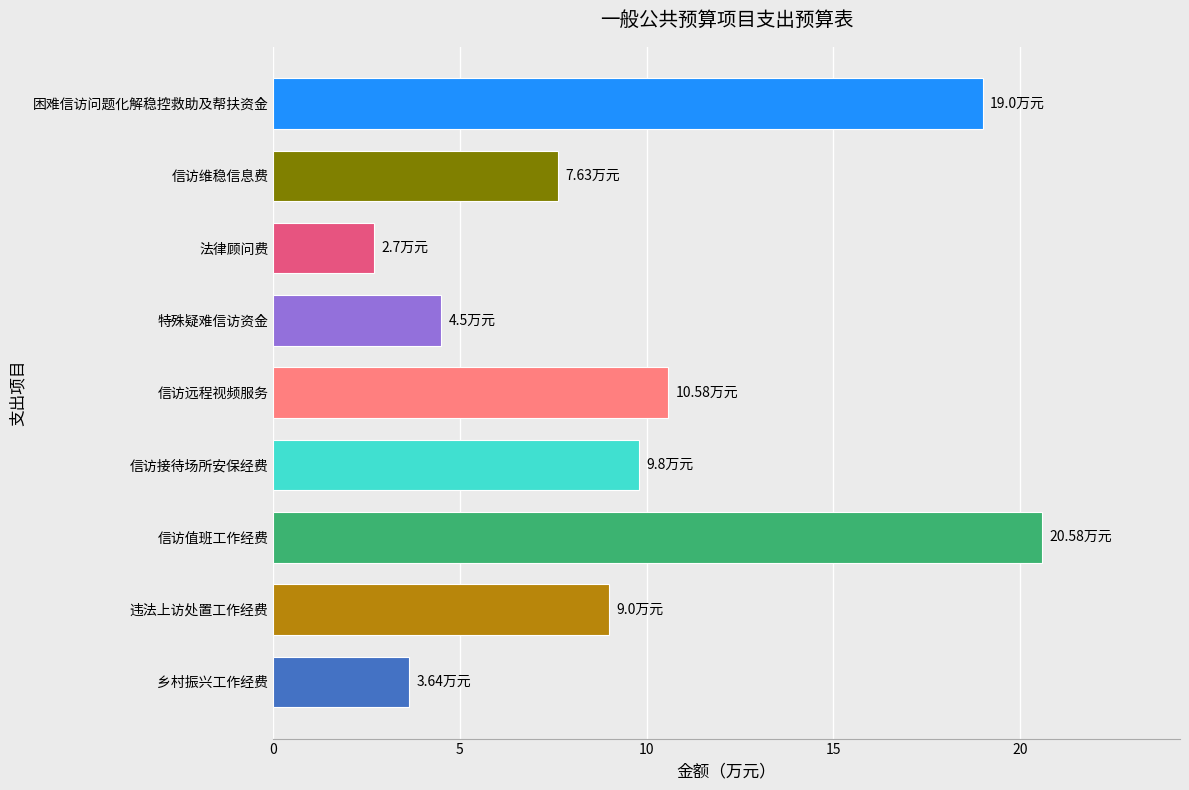

What is the average value?

9.7